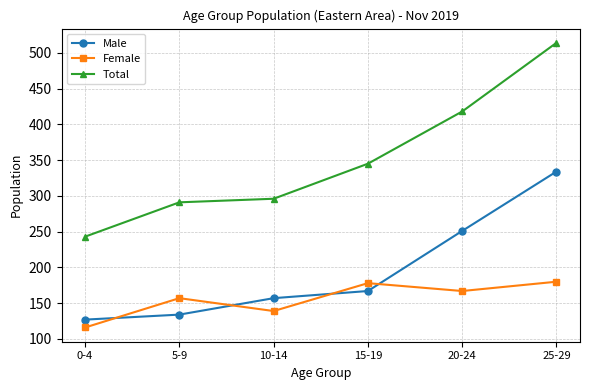

Between 15-19 and 20-24, which series saw the biggest shift?

Male